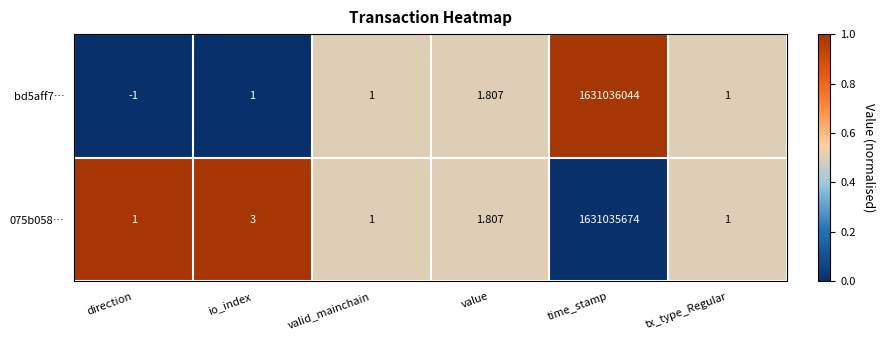

List the series in order of their overall mean, highest first.

bd5aff7…, 075b058…